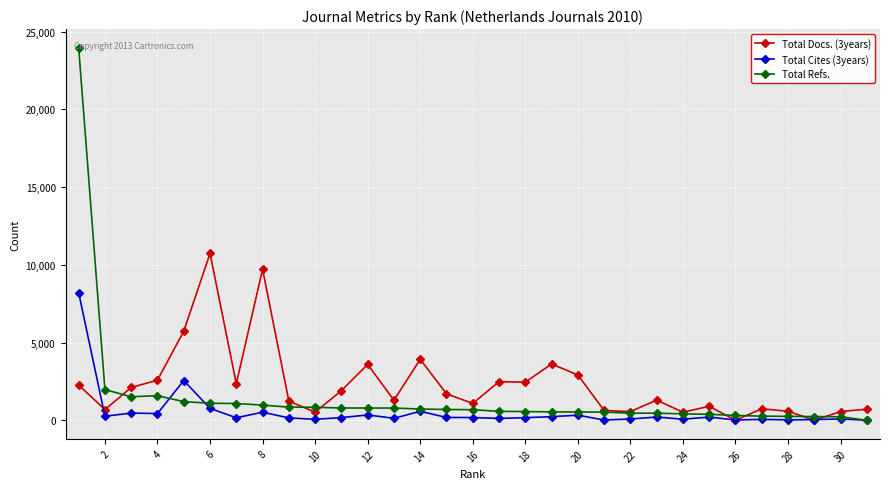

At how many categories does at least one series exceed 23053?

1